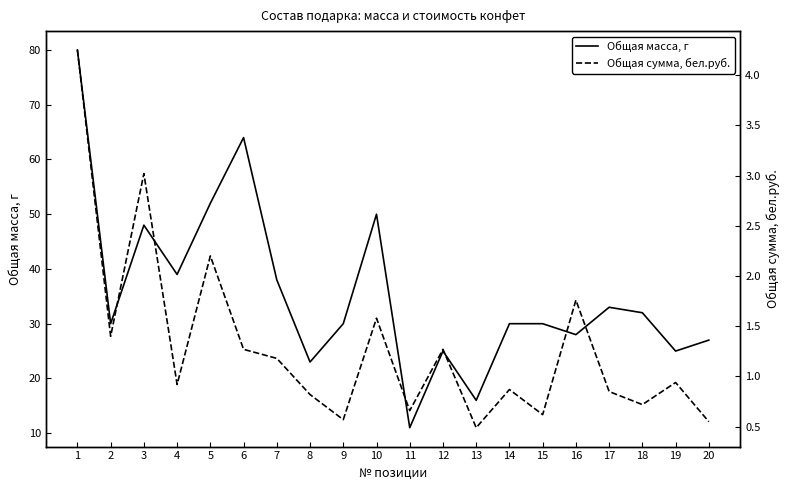

True or false: Общая сумма, бел.руб. and Общая масса, г cross at least once.

False